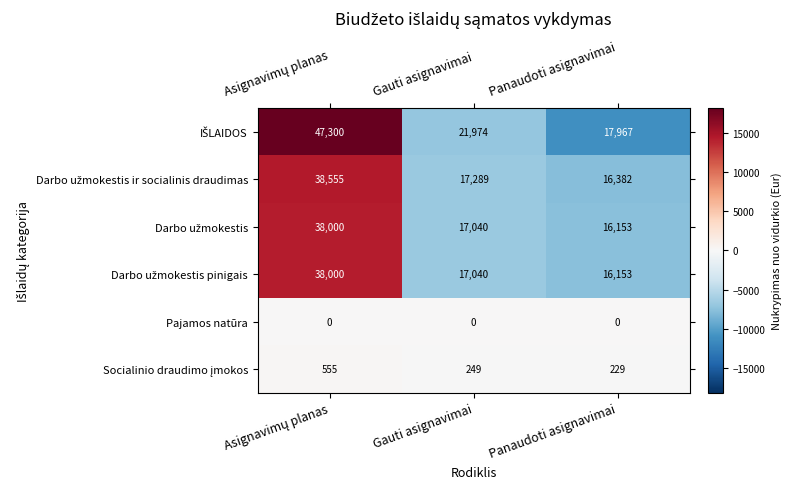

What is the greatest value displayed?

47300